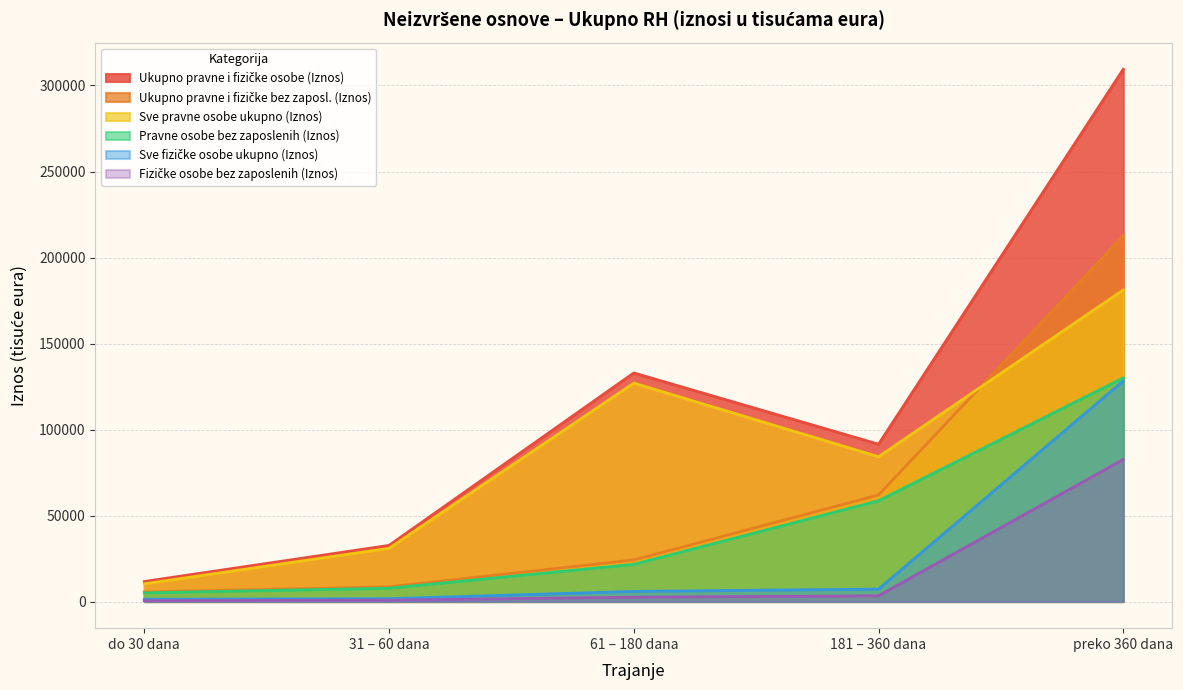

What is the average value of the Ukupno pravne i fizičke osobe (Iznos) series?

115624.5